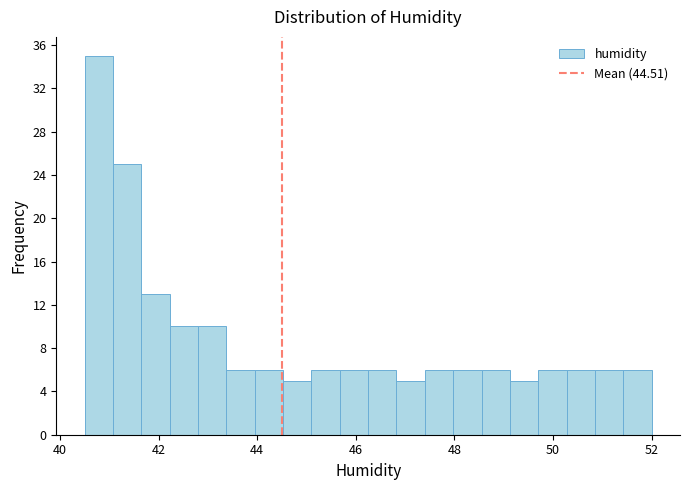

Around what value on the x-axis is the tallest bar? Give the approximate position of its centre, as read against the axis.

40.8